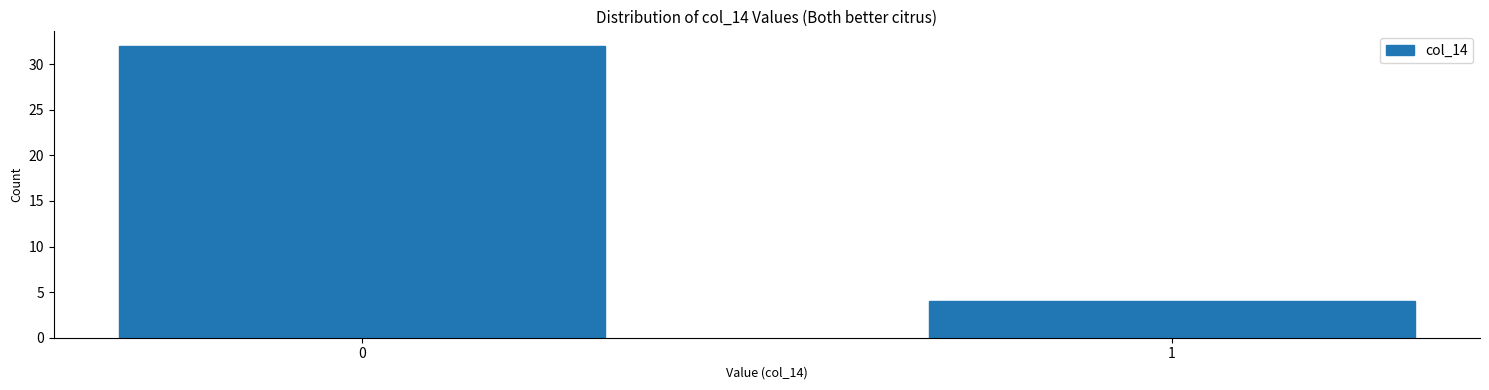

Reading right to left, extract all data points from this chart.

4	32